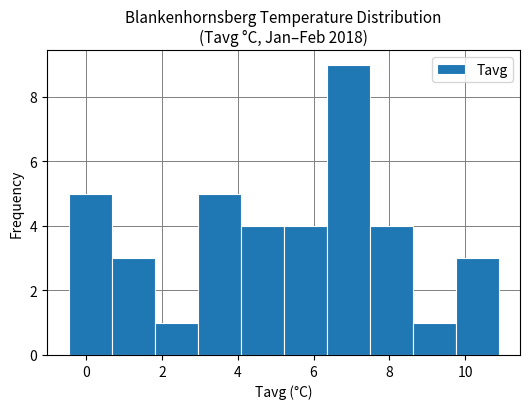

What is the height of the bar covering 1.8 to 3.0 on the x-axis? Neither the bar edges nor the heights are printed on the chart, so give them approximately, as read against the axes.

1